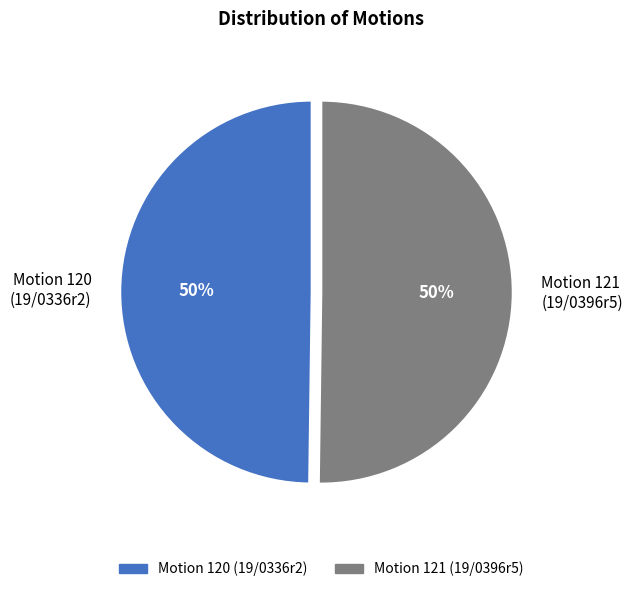

To the nearest percent, what percentage of the pie is Motion 121 (19/0396r5)?

50%